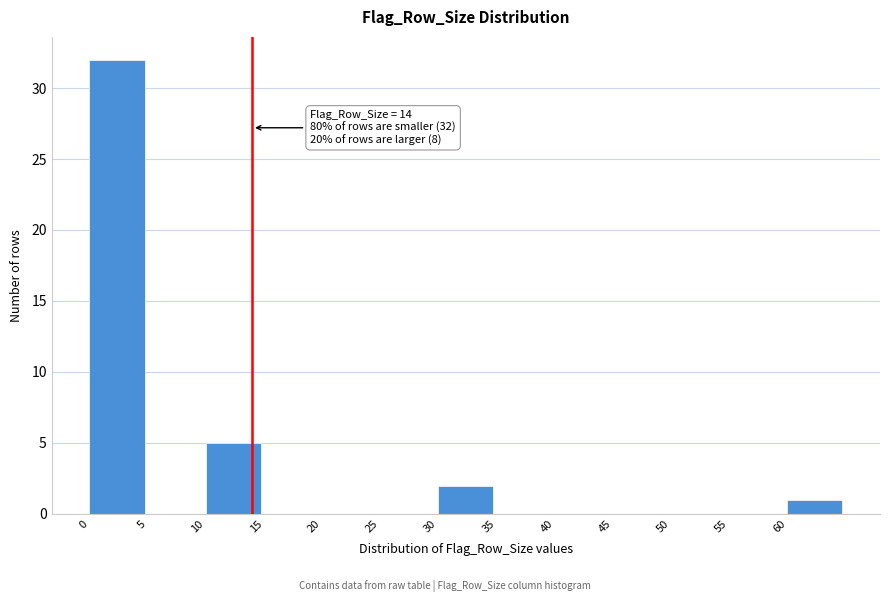

Over which range of the x-axis is the bar tallest?

0 to 5